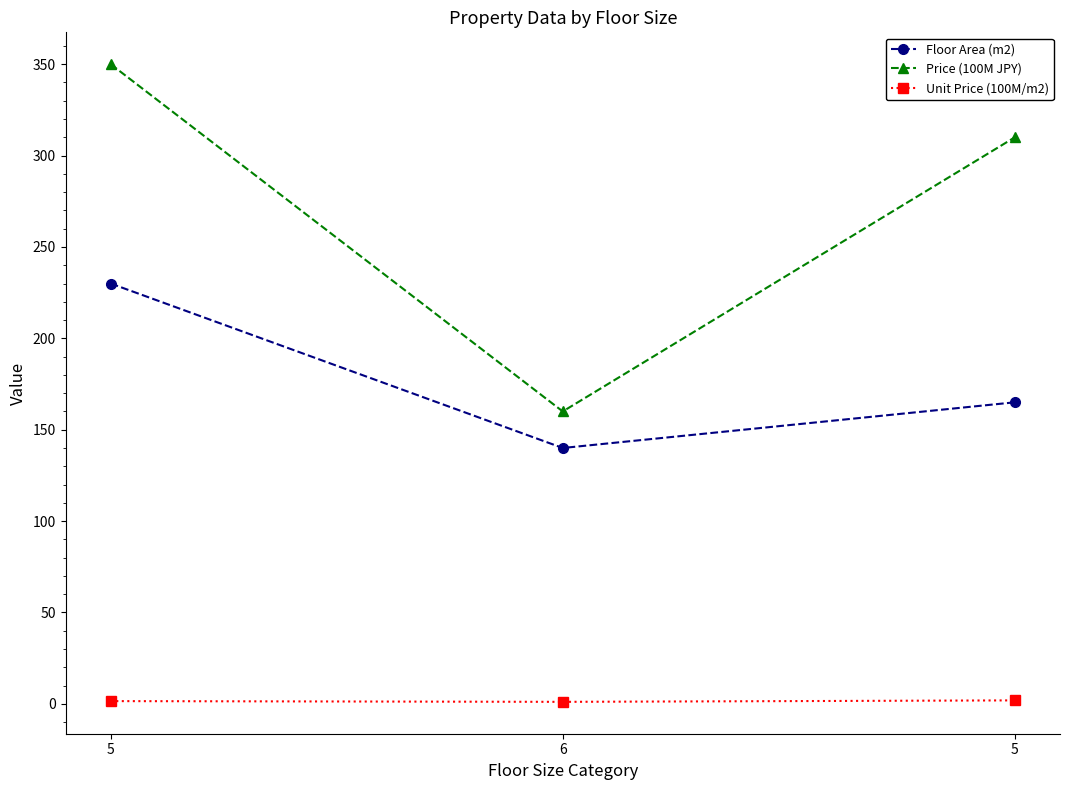

True or false: Price (100M JPY) has a value of 432.6 at 5.

False